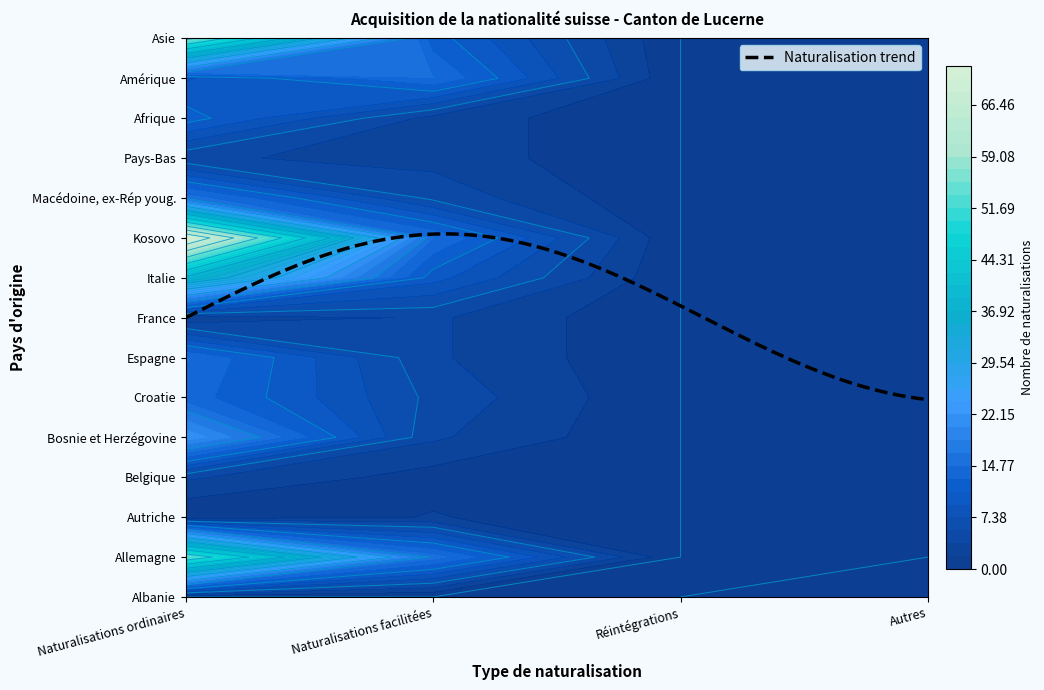

What is the total value across all series at 1?

99